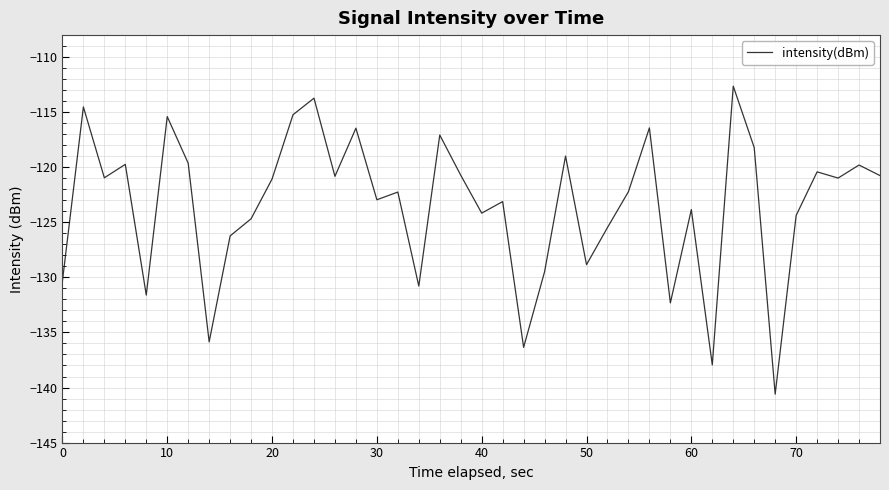

What is the maximum value shown in the chart?

-112.6